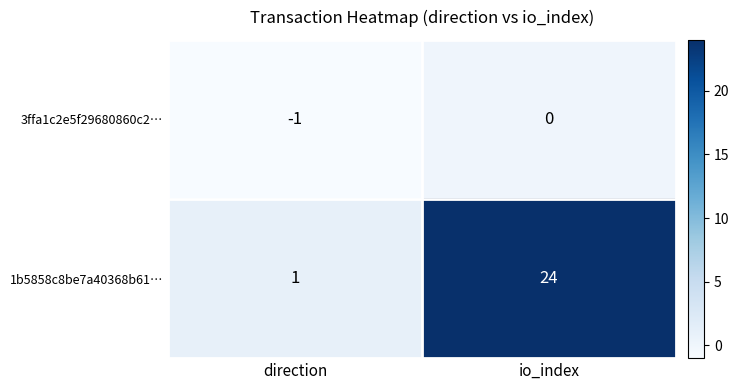

Which series changed the most between direction and io_index?

1b5858c8be7a40368b61…